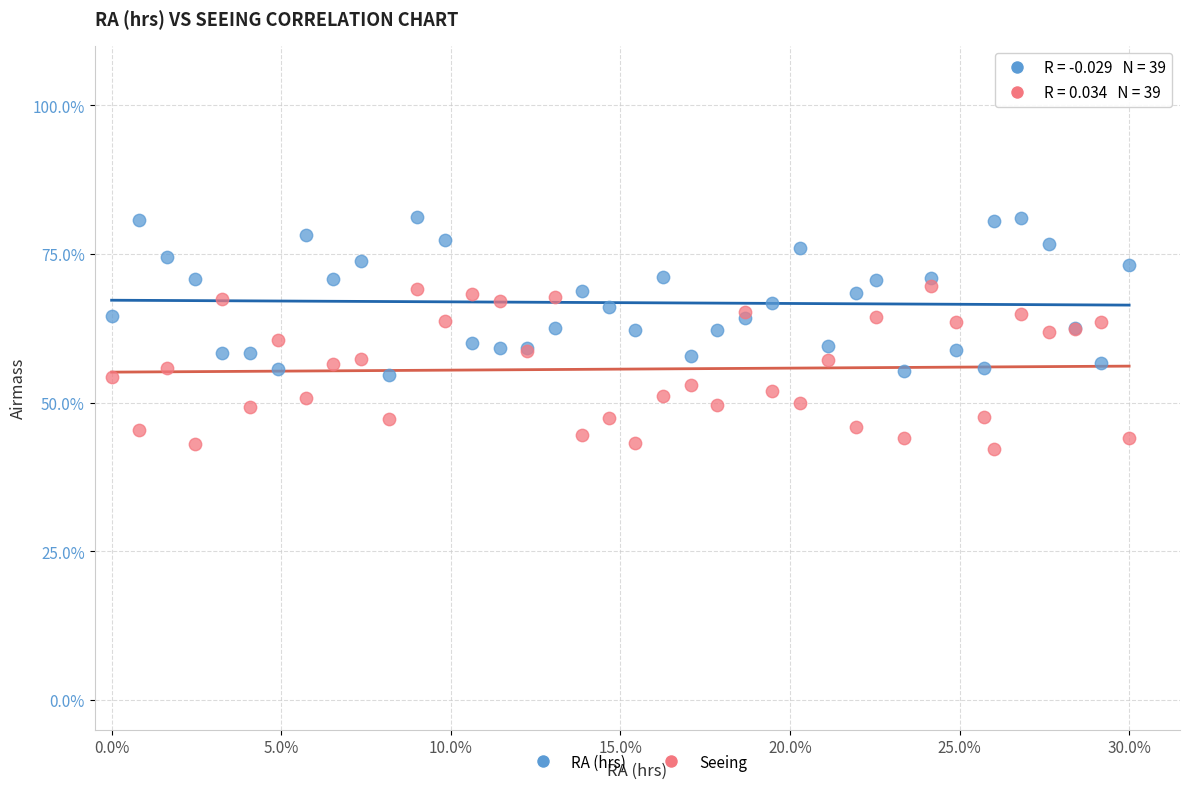

Which series contains the lowest Y value?

Seeing